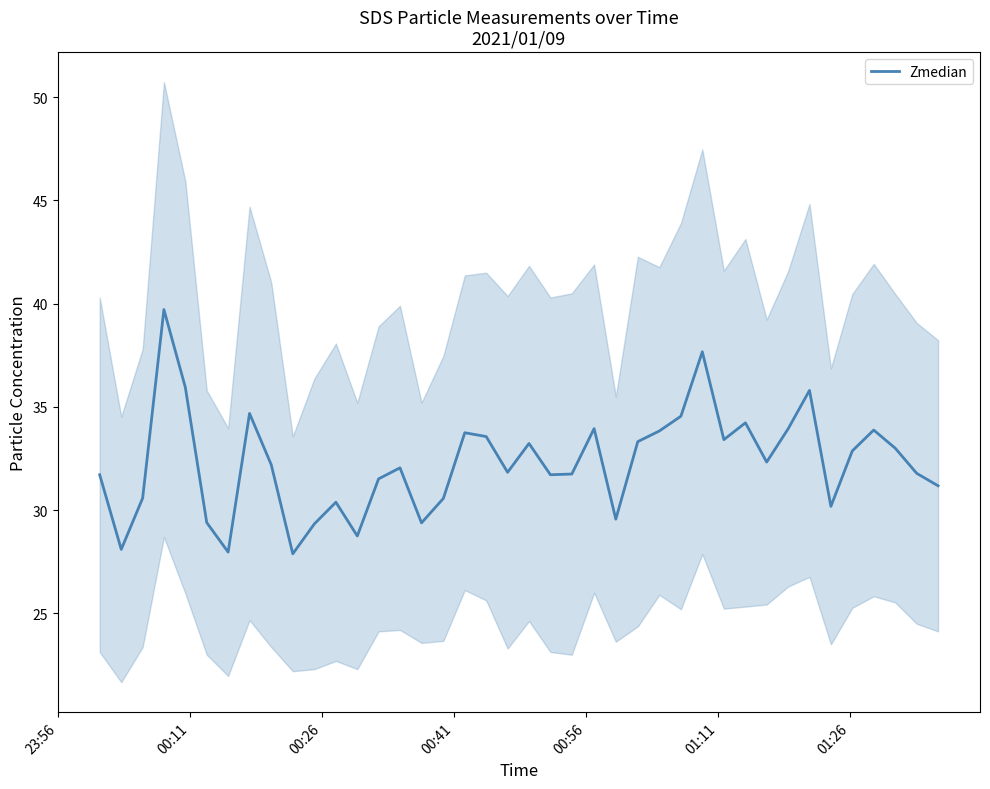

What is the lowest value of the Zmedian series?

27.9